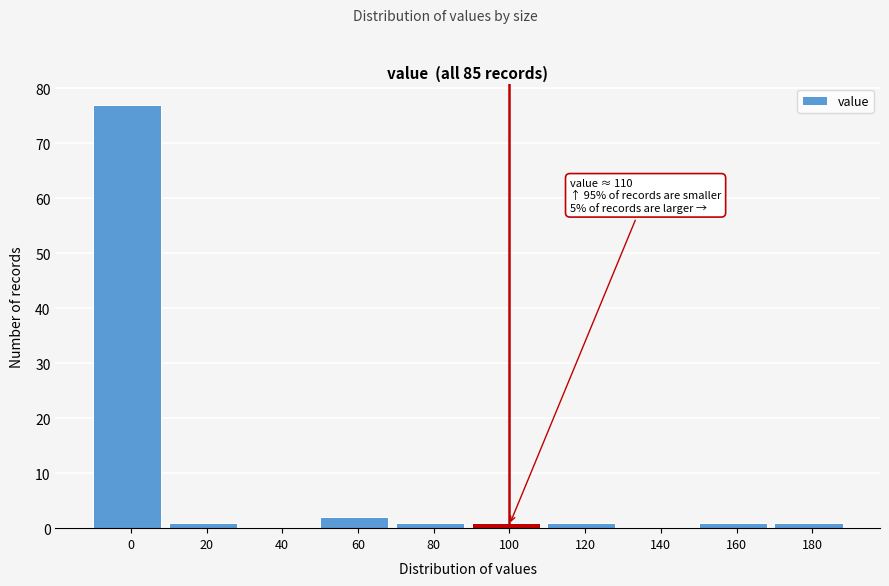

Reading left to right, extract all data points from this chart.

0=77	20=1	40=0	60=2	80=1	100=1	120=1	140=0	160=1	180=1